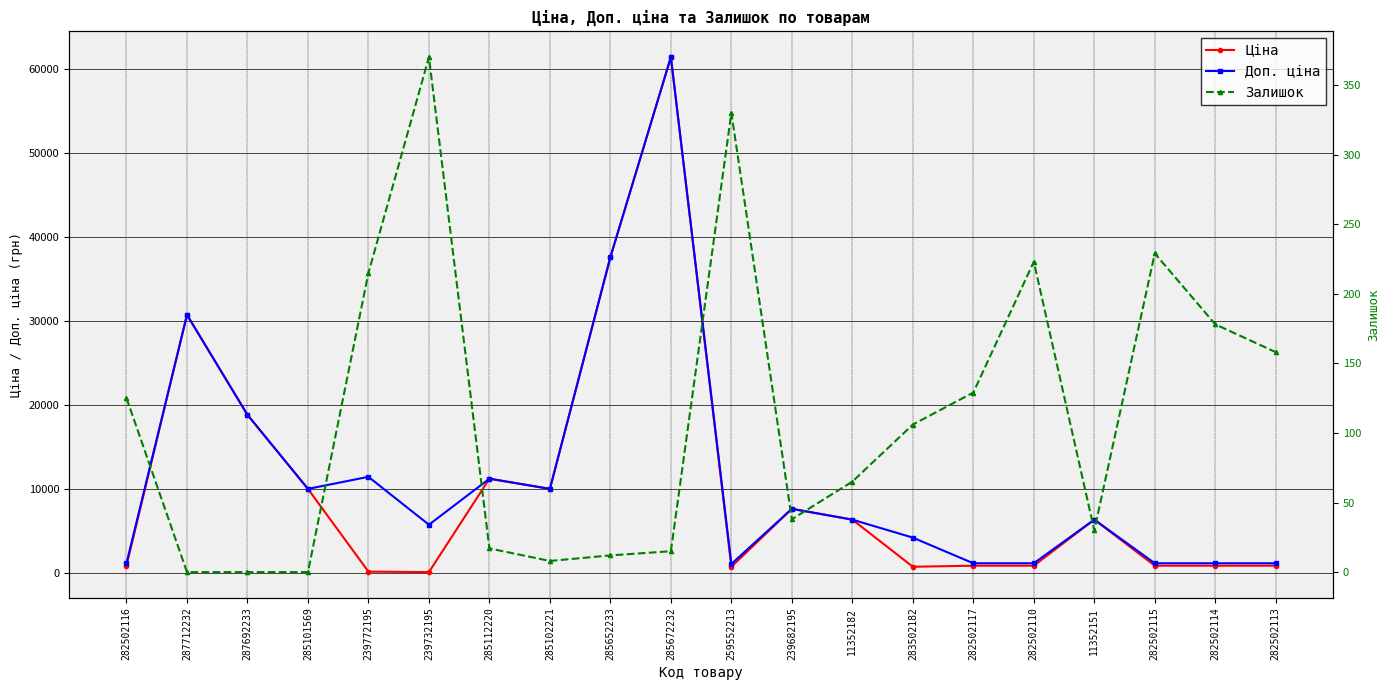

Which series changed the most between 239772195 and 285672232?

Ціна